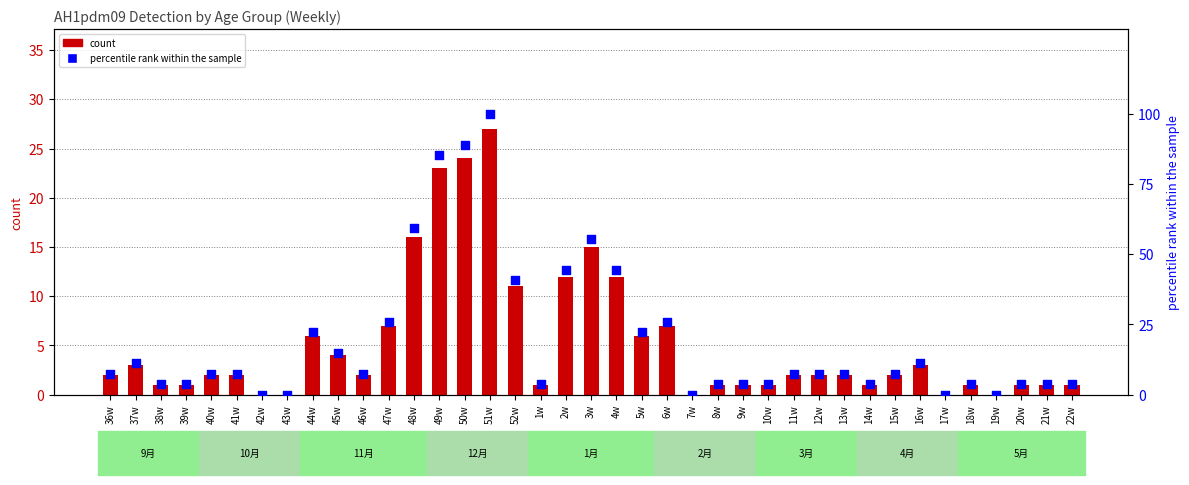

Which series contains the highest Y value?

percentile rank within the sample